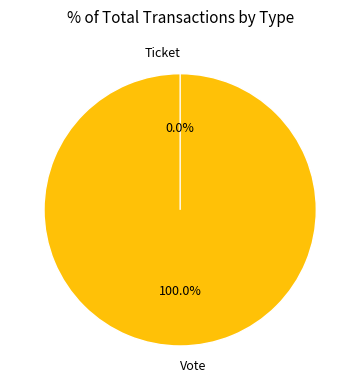

To the nearest percent, what is the difference between the largest and smallest slice percentages?

100%